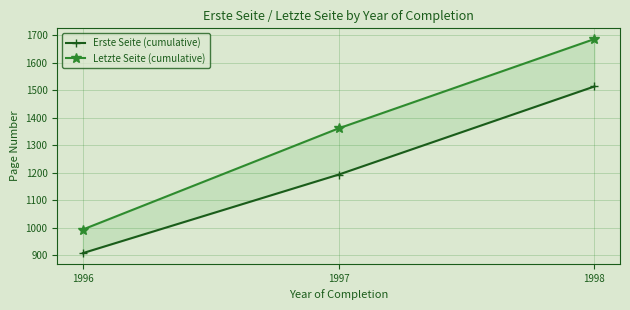

Which label corresponds to the smallest value in the chart?

1996